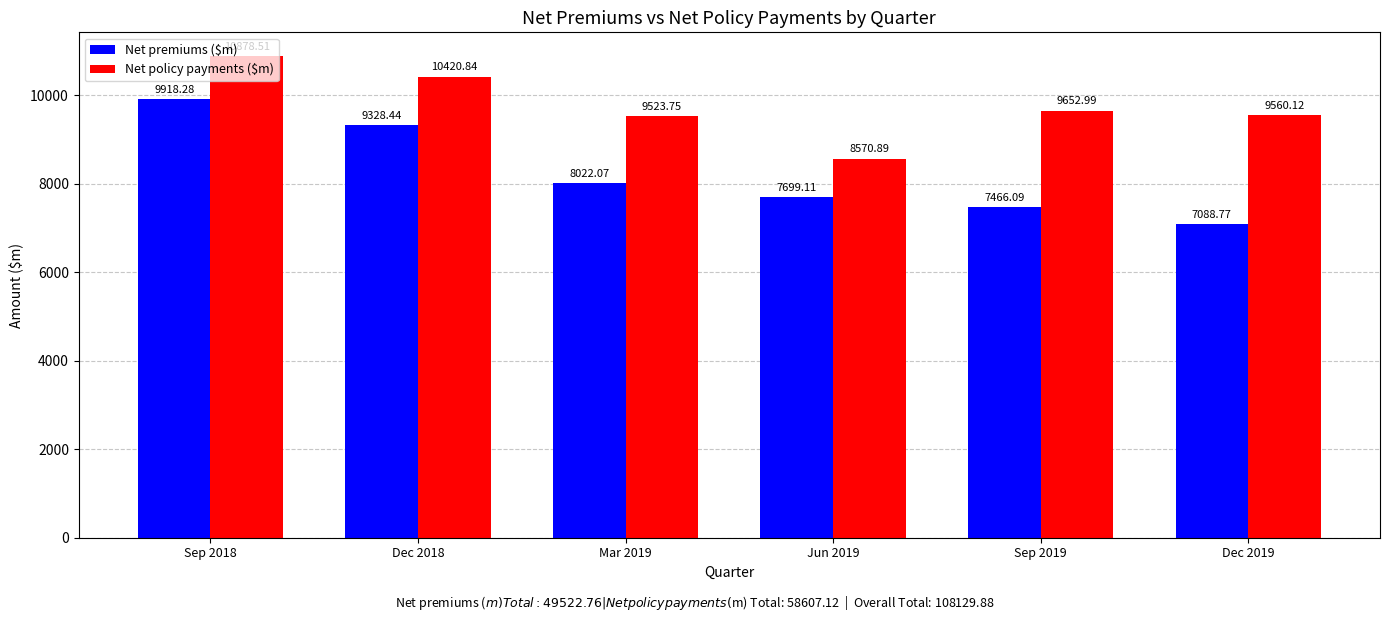

Between Mar 2019 and Sep 2019, which series saw the biggest shift?

Net premiums ($m)